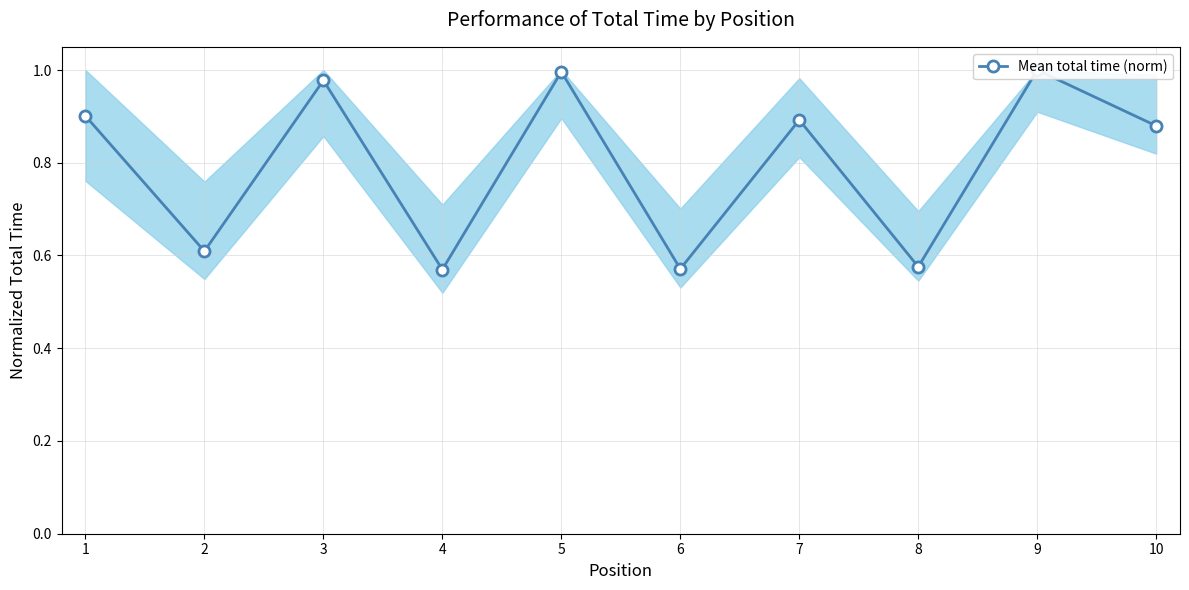

What is the change in value from 1 to 9?

+0.1